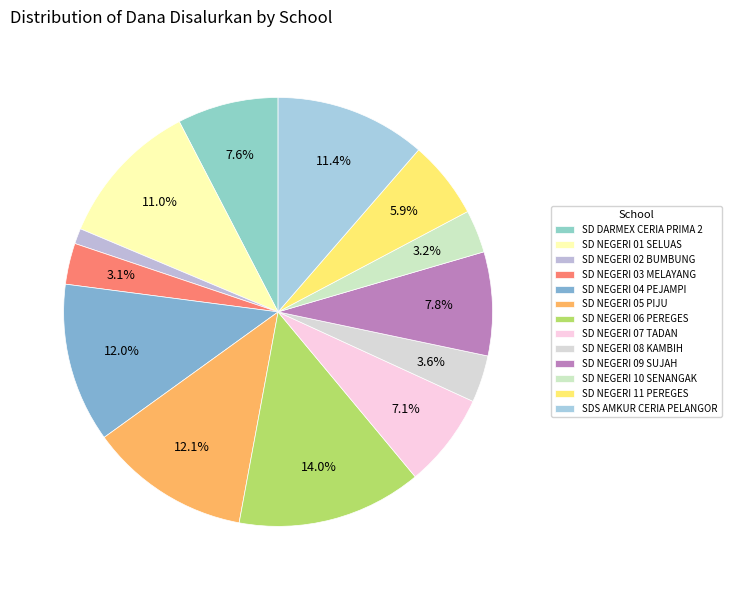

To the nearest percent, what portion does SD NEGERI 08 KAMBIH represent?

4%